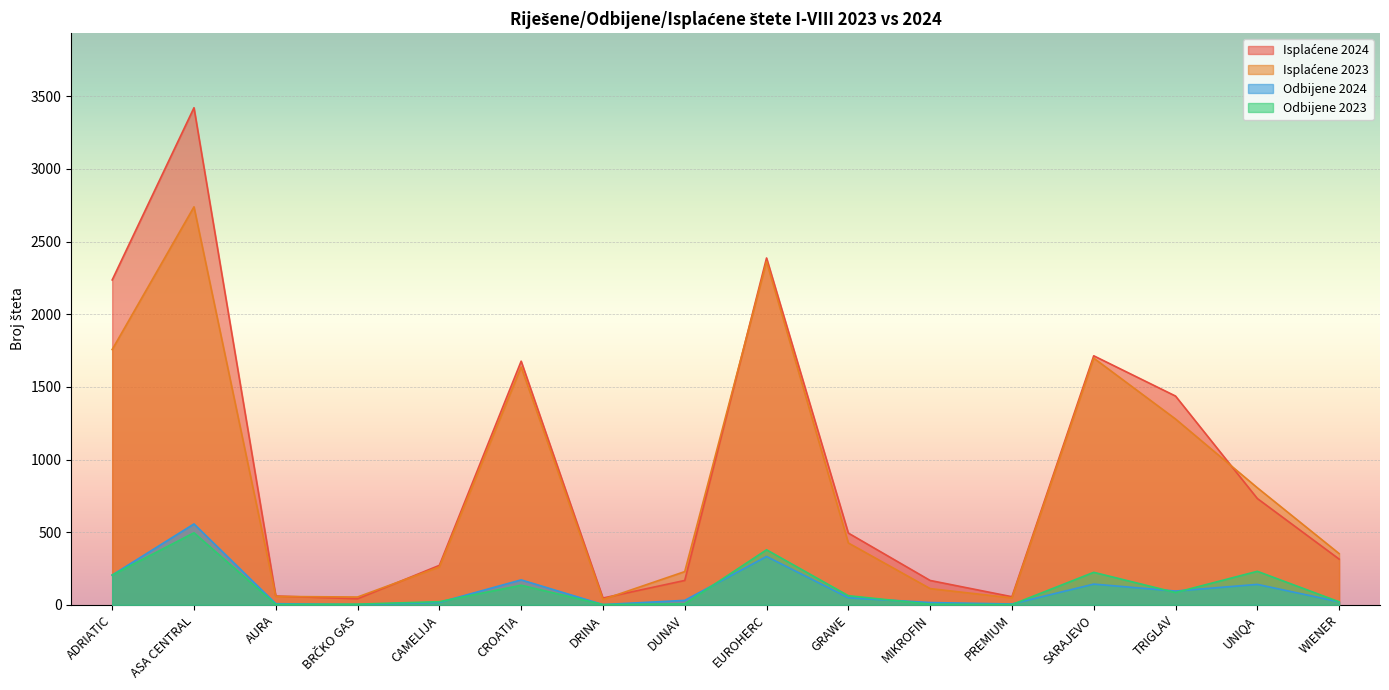

Reading right to left, what are all the values shown in this chart?

Isplaćene 2024: 315	732	1437	1714	56	168	494	2387	168	47	1677	272	42	61	3421	2236
Isplaćene 2023: 353	806	1279	1698	48	112	426	2363	229	37	1637	261	54	58	2739	1757
Odbijene 2024: 21	141	95	143	6	16	49	333	31	2	172	17	2	8	557	205
Odbijene 2023: 21	231	85	224	2	5	63	379	7	2	135	22	5	3	496	205